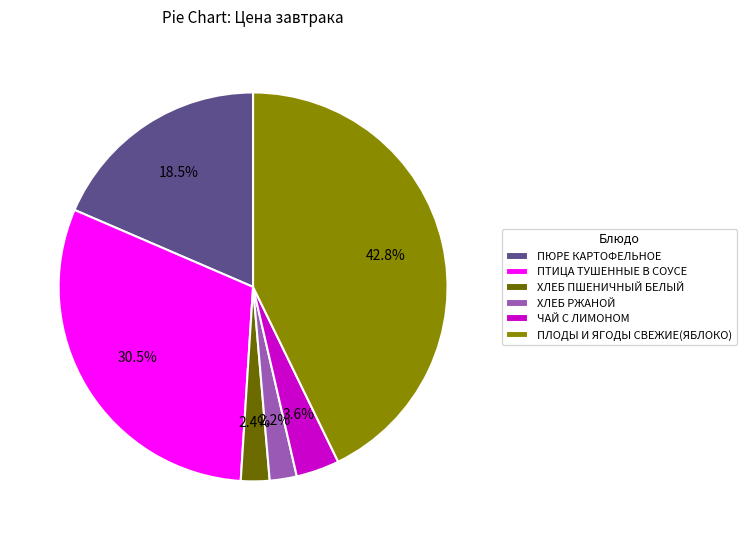

What percentage is the ЧАЙ С ЛИМОНОМ slice, to the nearest percent?

4%